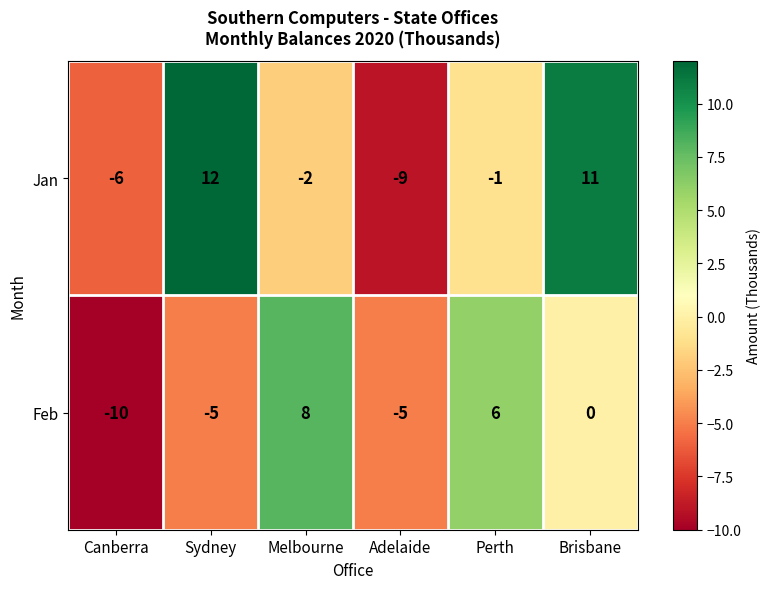

What is the minimum value for Jan?

-9